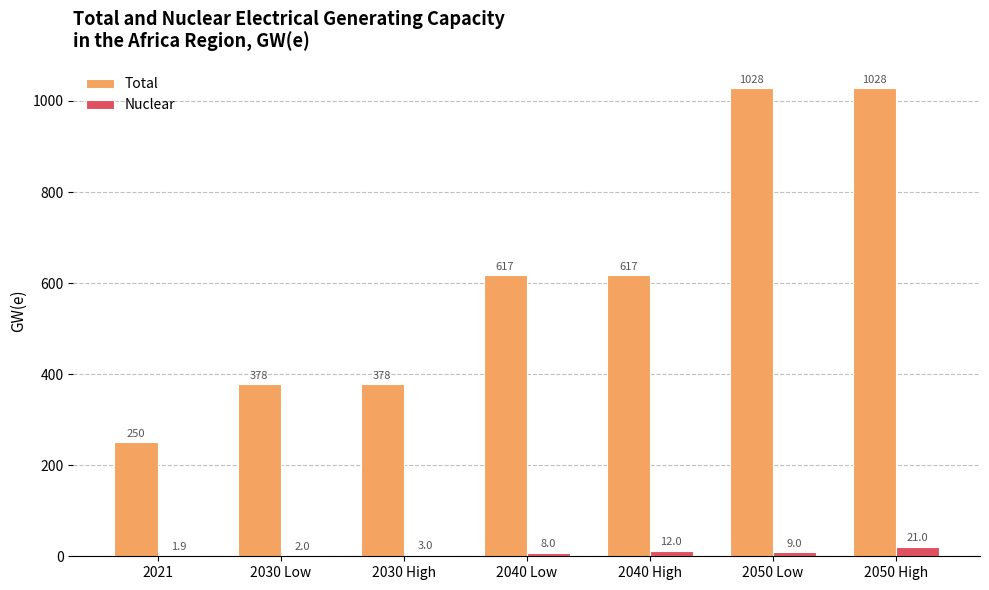

What is the greatest value displayed?

1028.0